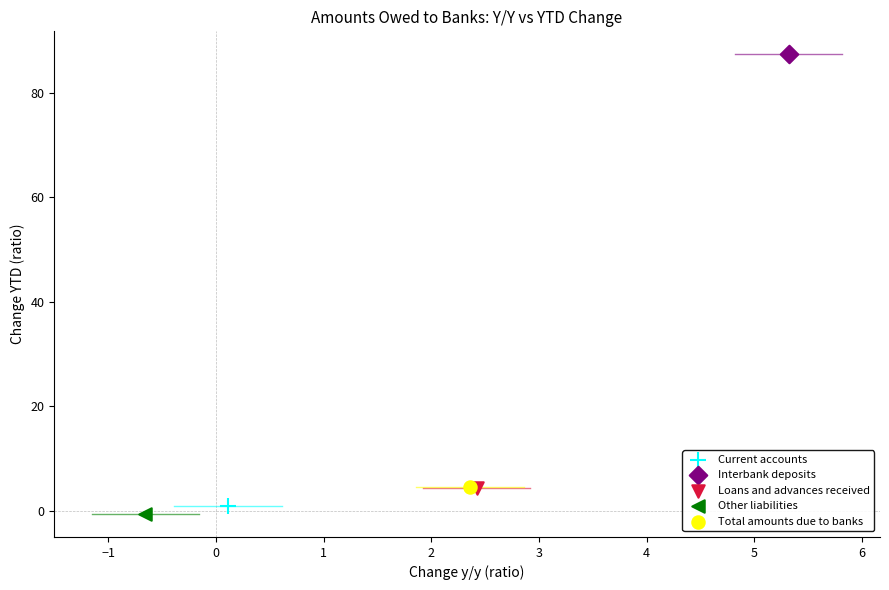

Which series contains the lowest Y value?

Other liabilities